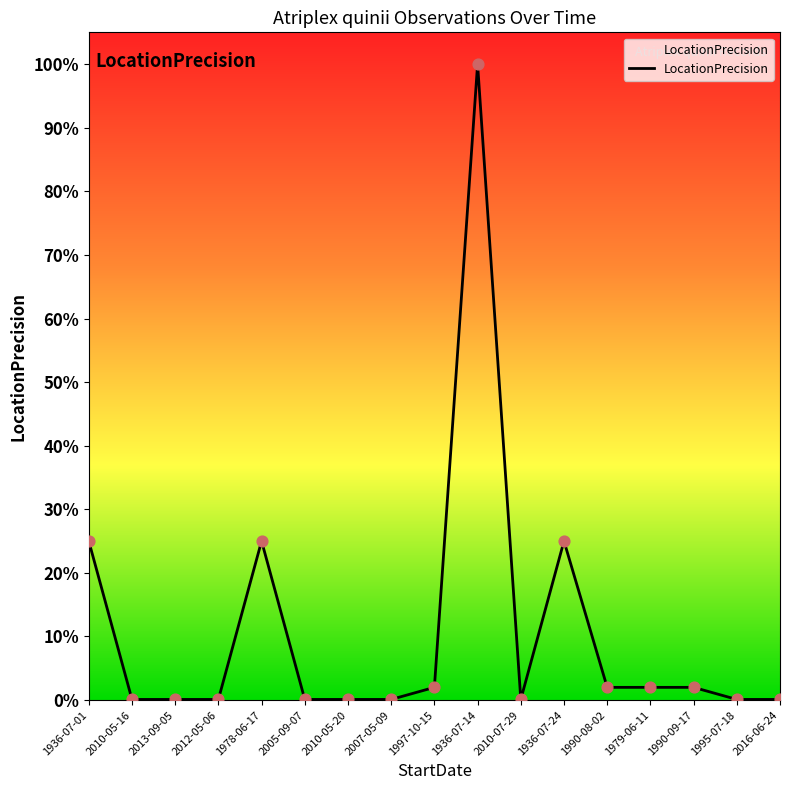

Which has a higher value, 2010-07-29 or 1979-06-11?

1979-06-11